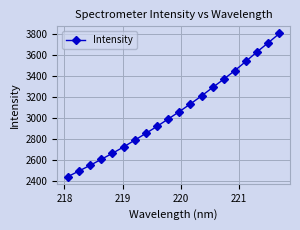

What is the value of the 3rd point from the left?

2544.9